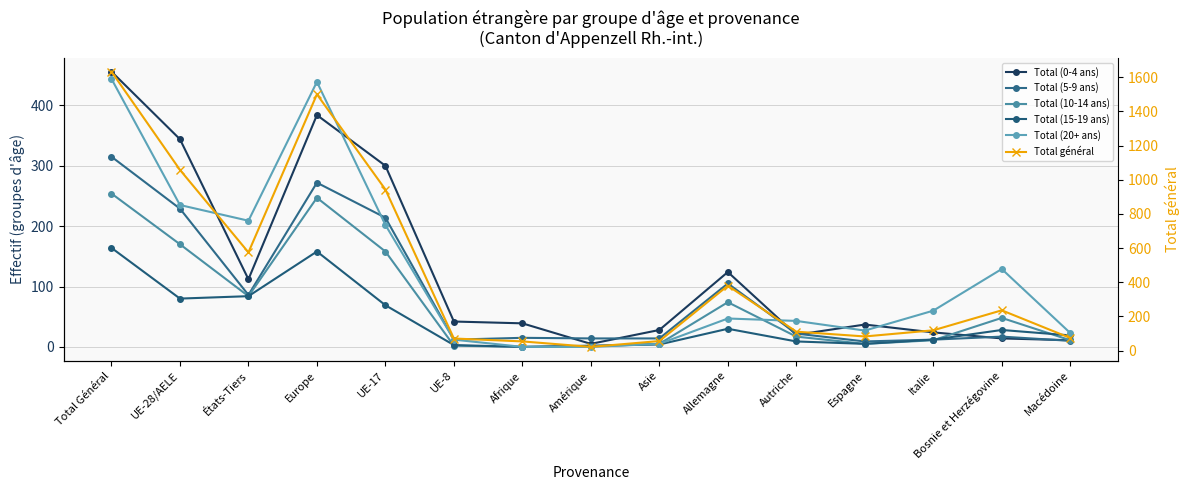

How many categories are shown in the chart?

15